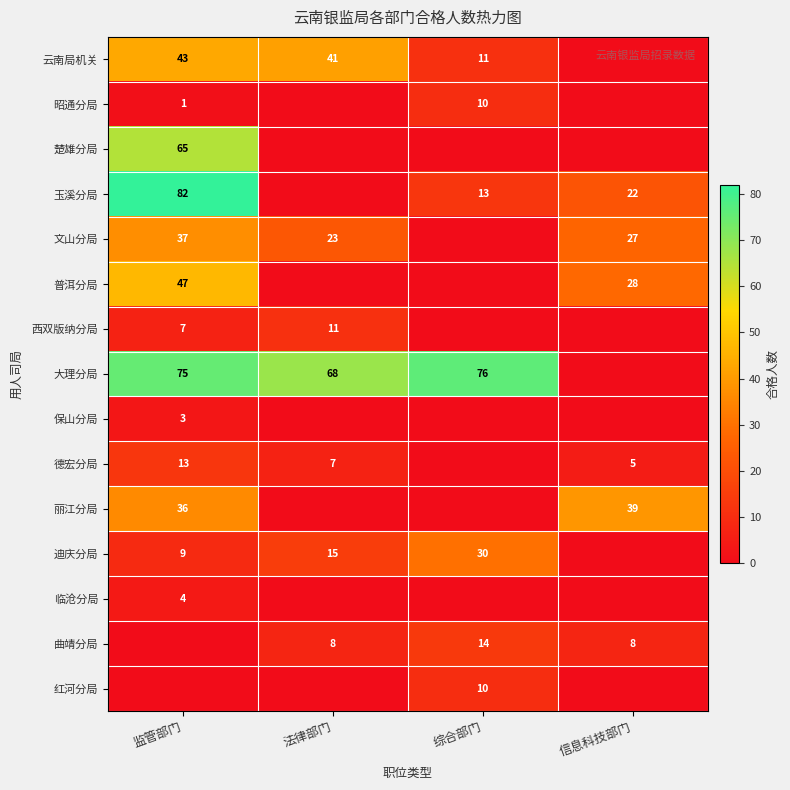

True or false: 云南局机关 has a value of 24 at 监管部门.

False